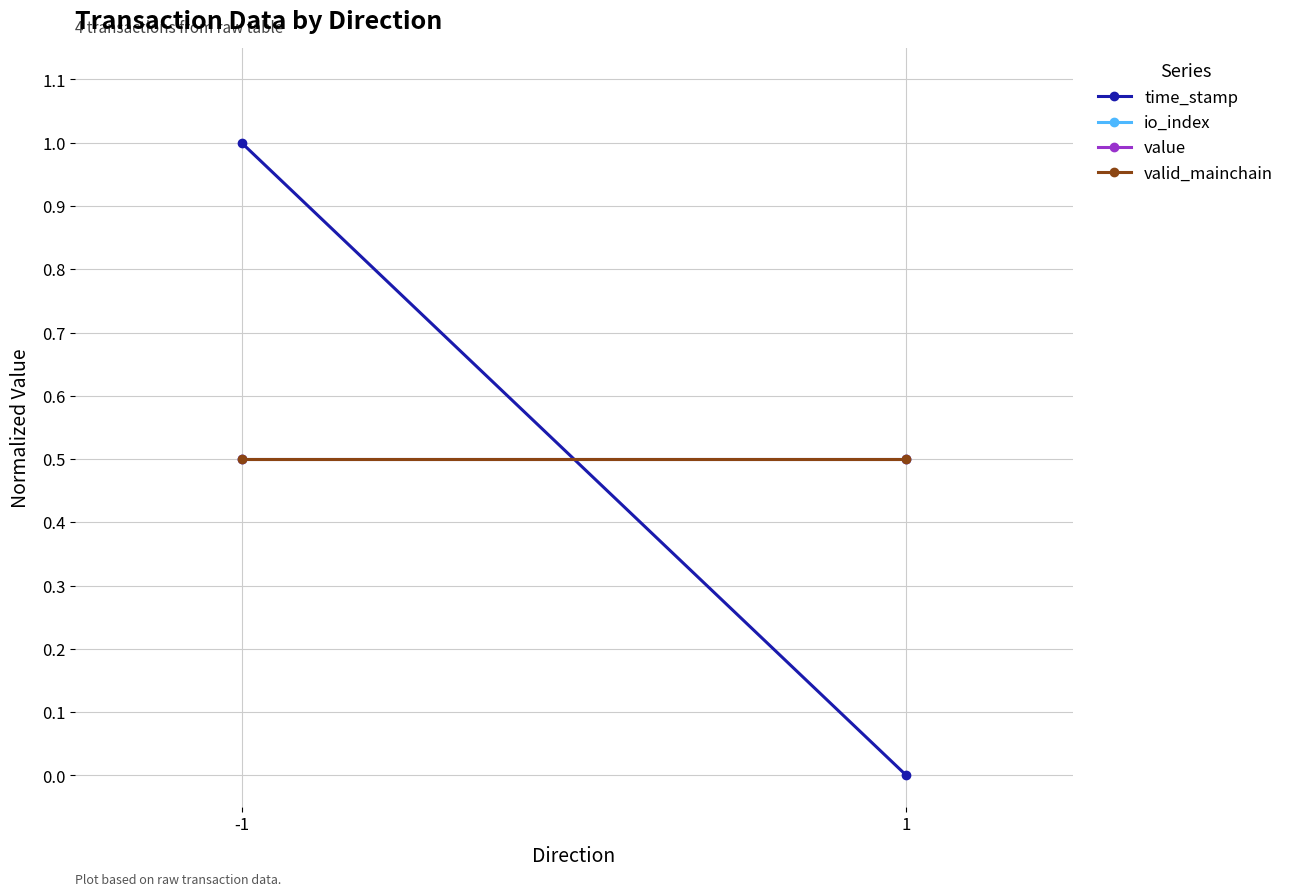

The value of io_index at 1 is 0.5. True or false?

True